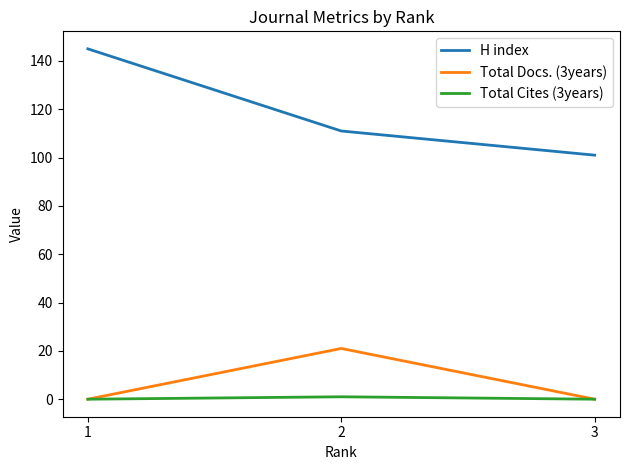

Which series has the largest total across all categories?

H index